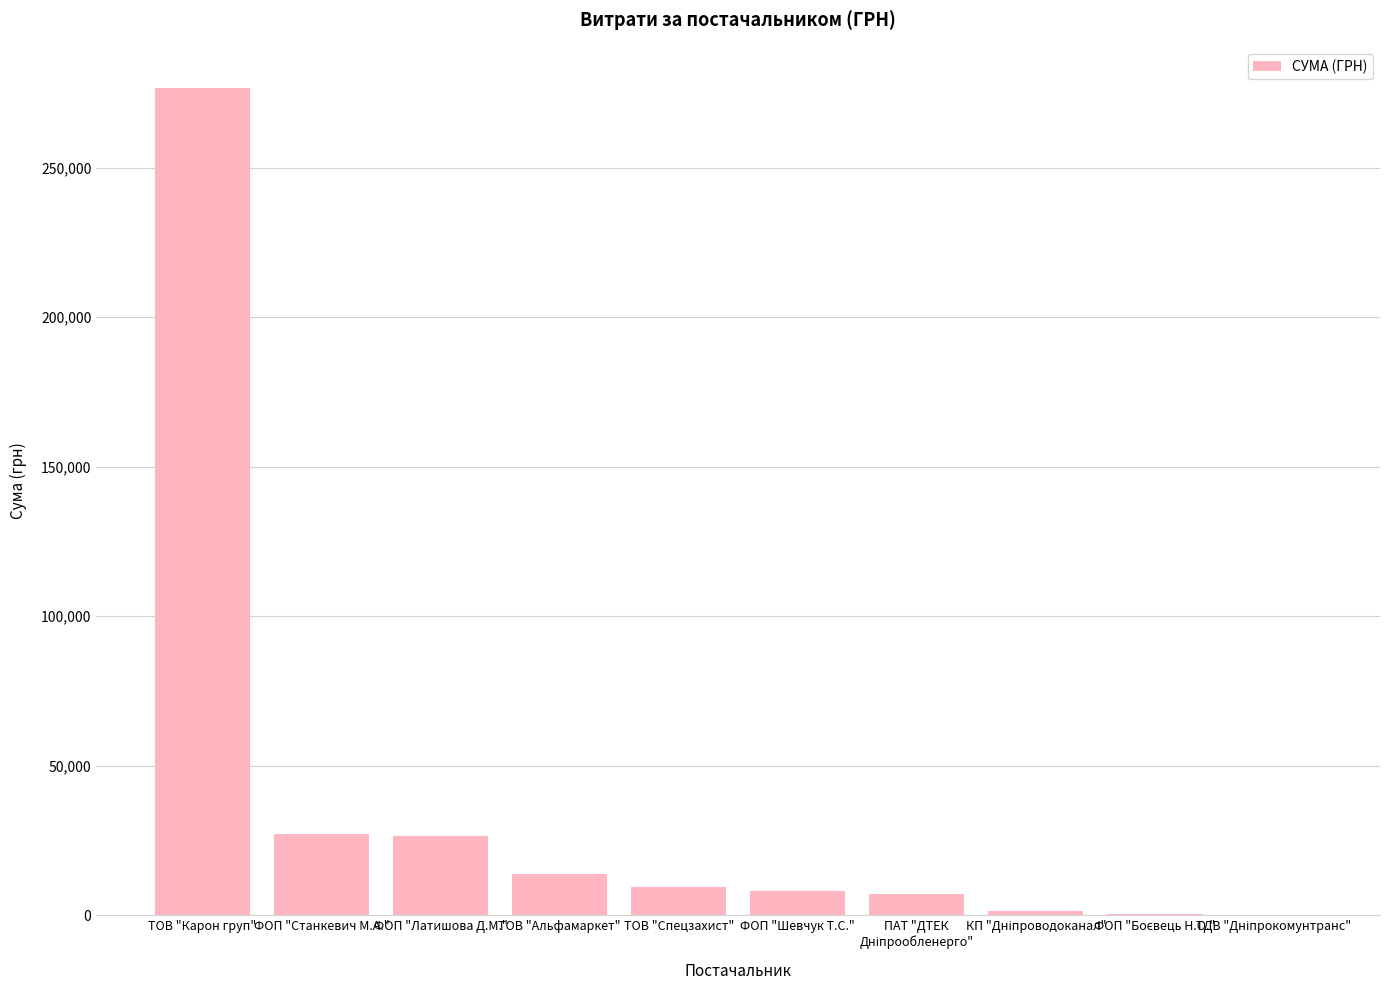

What is the sum of all values?

370573.5